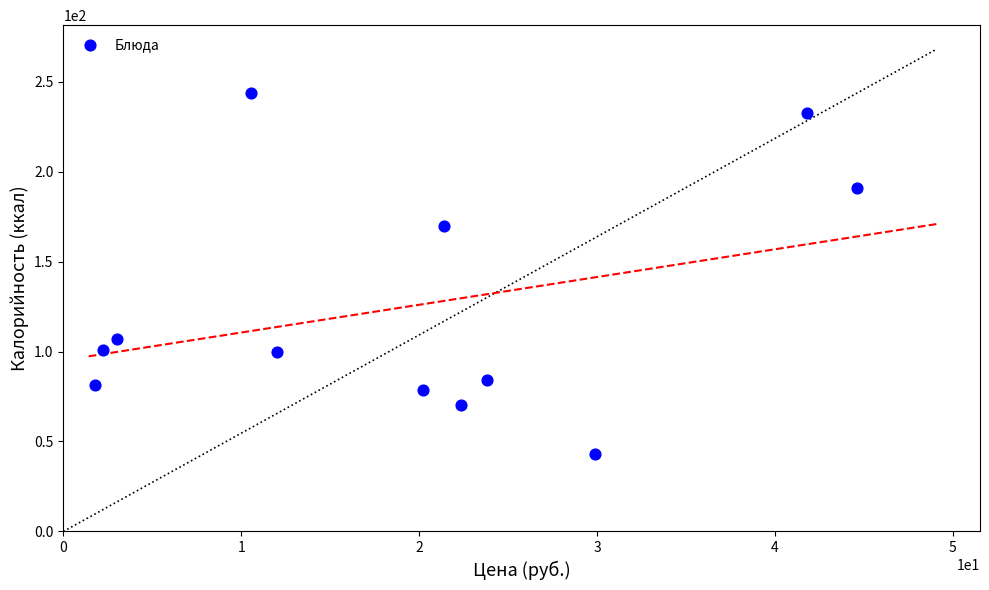

What Y value in the scatter plot is closest to 143?

170.0